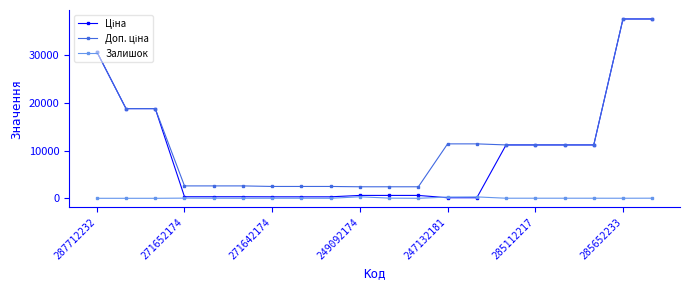

True or false: Залишок has more than 1 points higher than both neighbors.

True